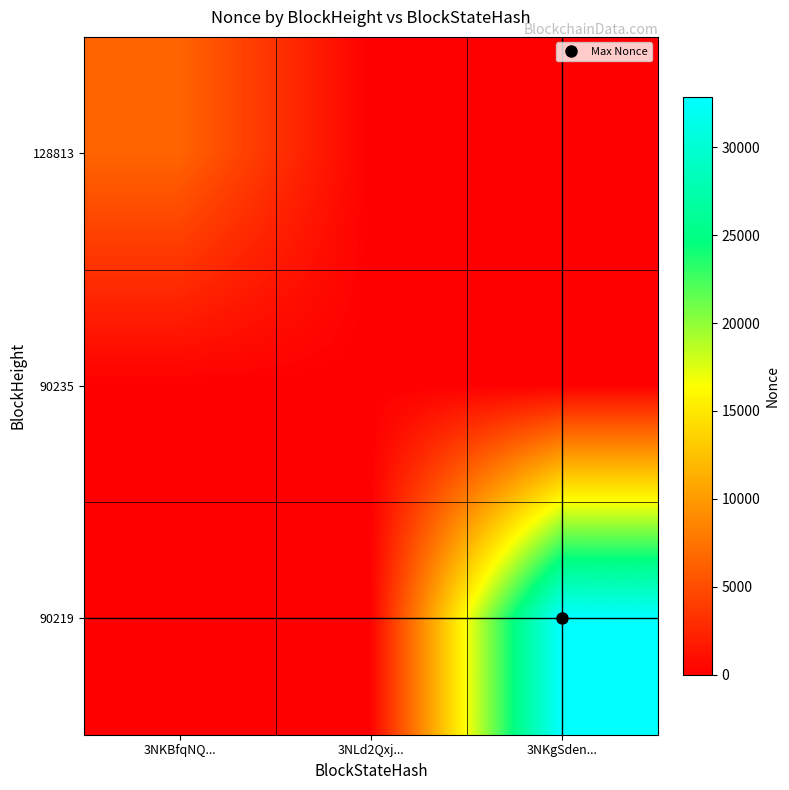

Which has a higher value, 3NKgSden... or 3NKBfqNQ...?

3NKBfqNQ...